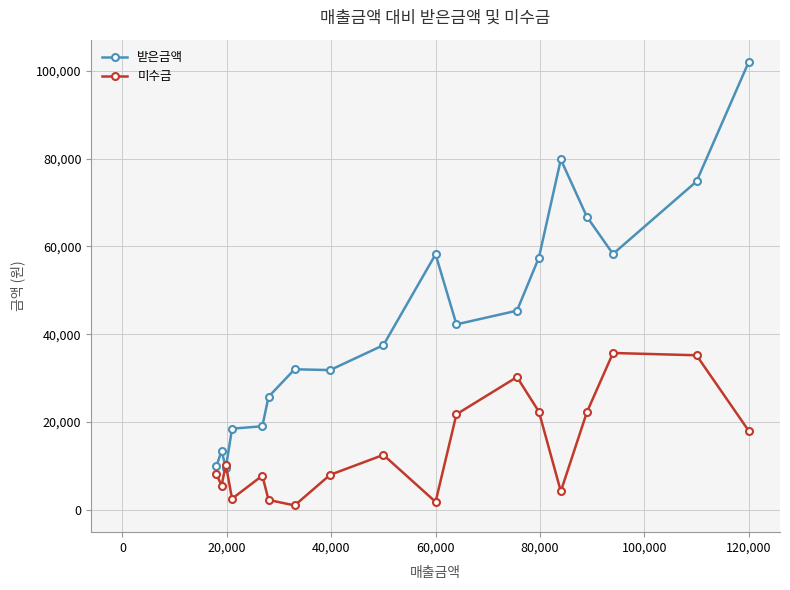

True or false: 미수금 has more than 2 points higher than both neighbors.

True